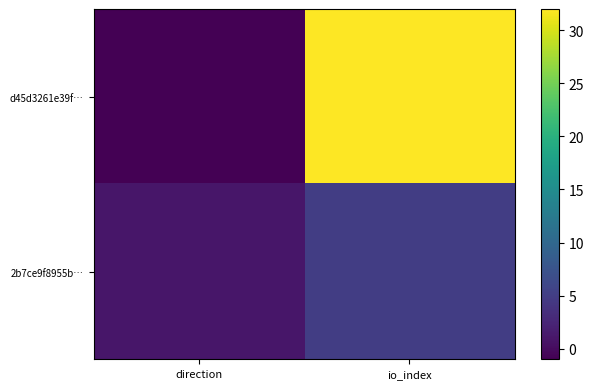

How many categories are shown in the chart?

2